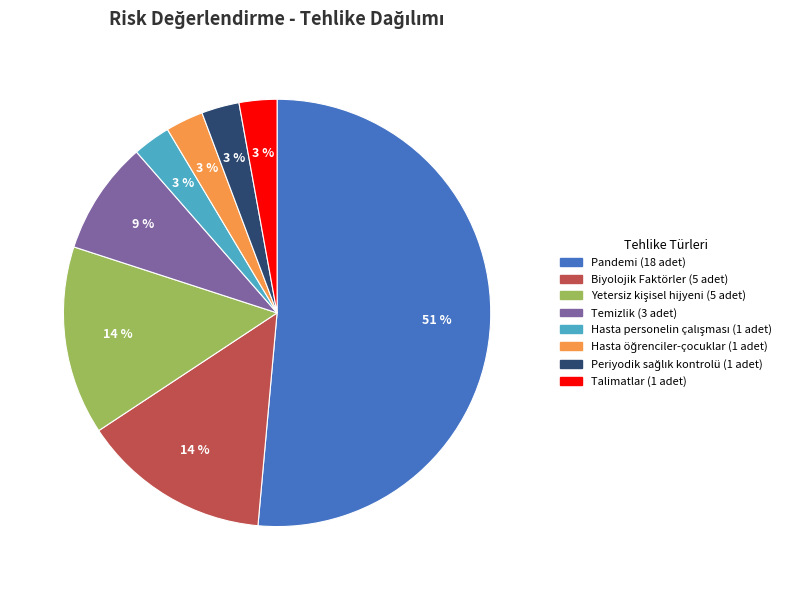

The Biyolojik Faktörler slice represents 9% of the pie. True or false?

False